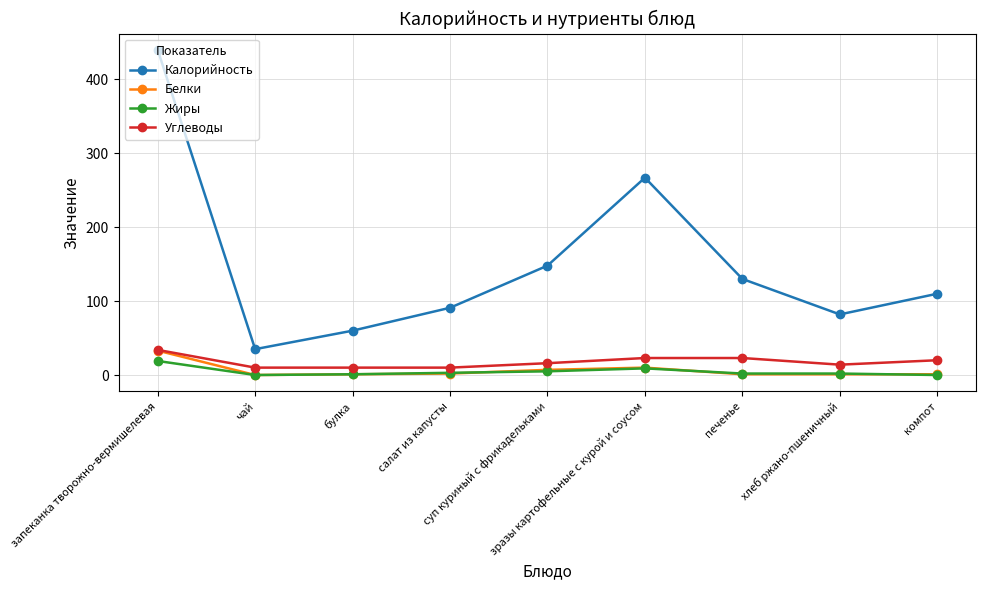

Between булка and зразы картофельные с курой и соусом, which series saw the biggest shift?

Калорийность